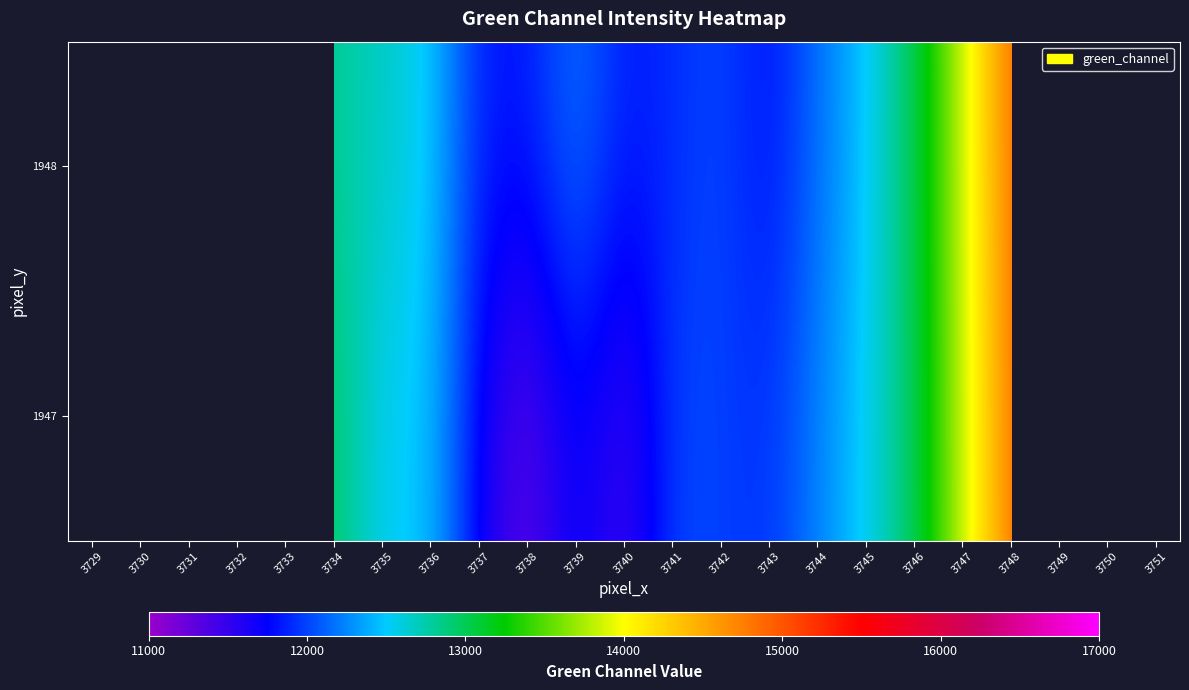

At which category is the sum across all series the highest?

3749